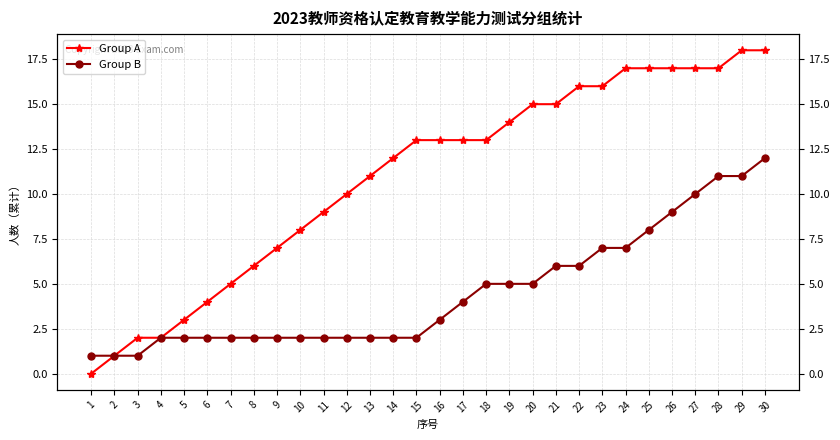

Is it true that Group A equals 18 at 30?

True